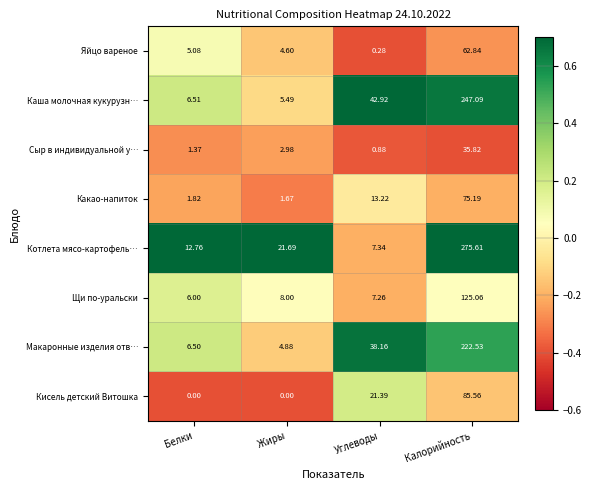

Which series has the largest total across all categories?

Котлета мясо-картофель…